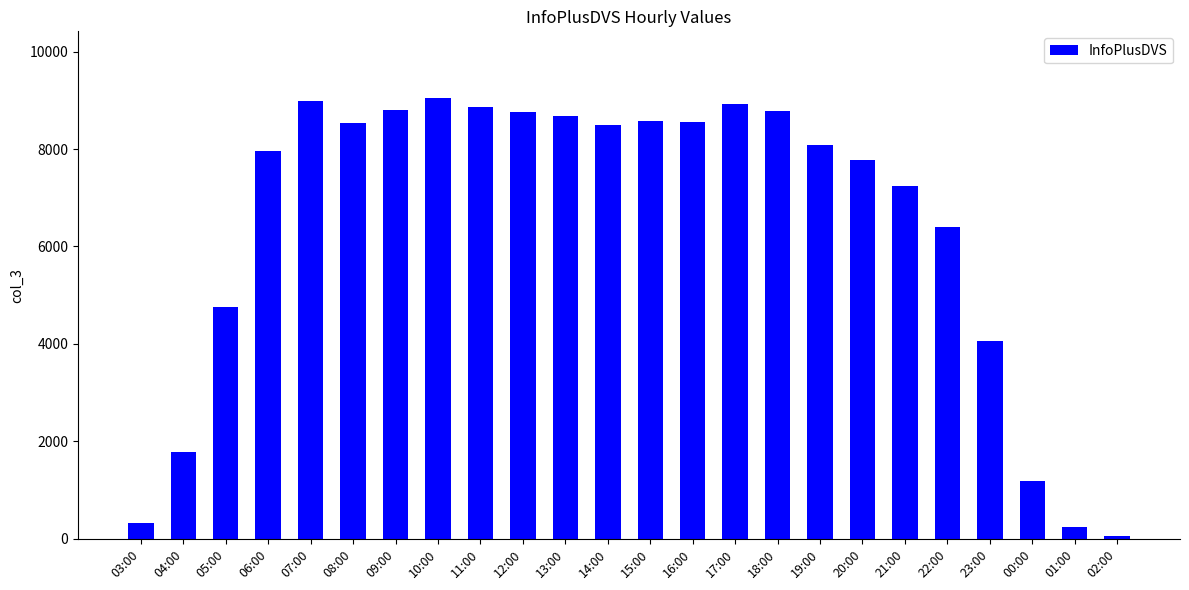

True or false: the data shows 5435 at 23:00.

False